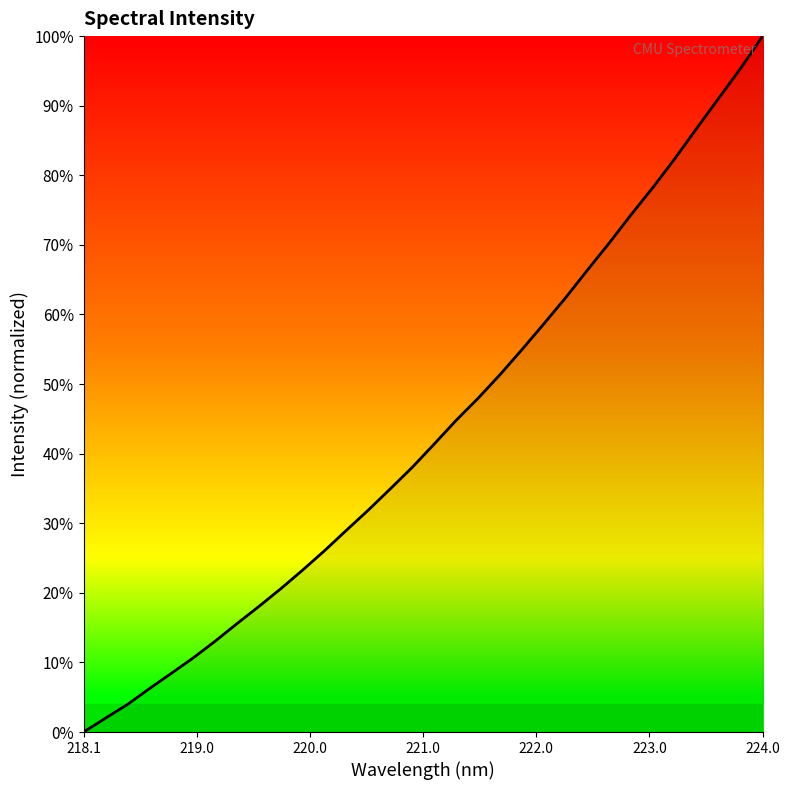

Reading left to right, extract all data points from this chart.

0.0	0.0	0.0	0.1	0.1	0.1	0.1	0.2	0.2	0.2	0.2	0.3	0.3	0.3	0.3	0.4	0.4	0.4	0.5	0.5	0.5	0.6	0.6	0.7	0.7	0.7	0.8	0.8	0.9	0.9	1.0	1.0